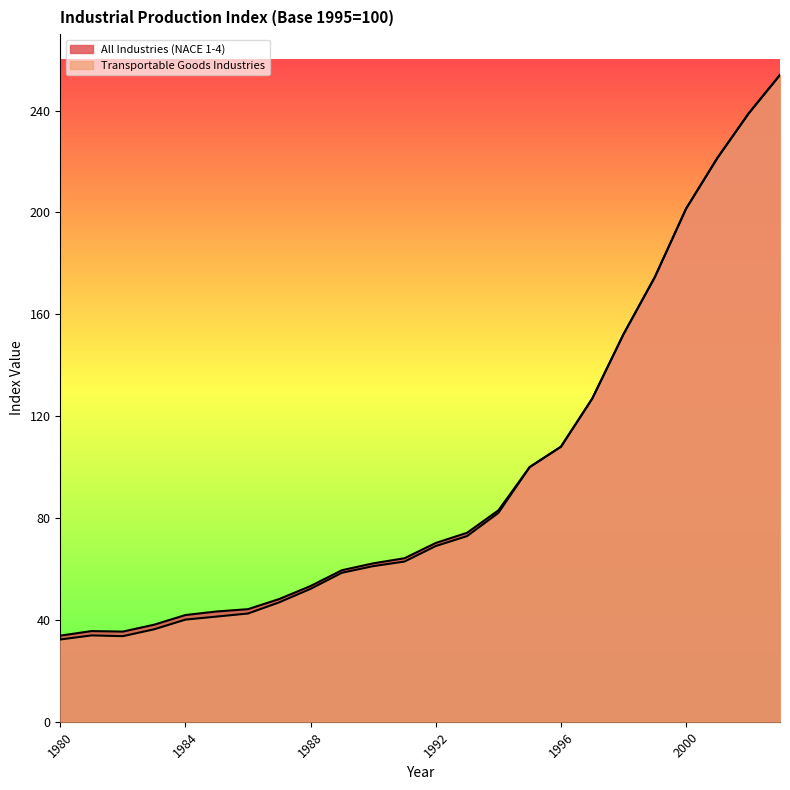

What value does the Transportable Goods Industries series have at 1998?

152.2